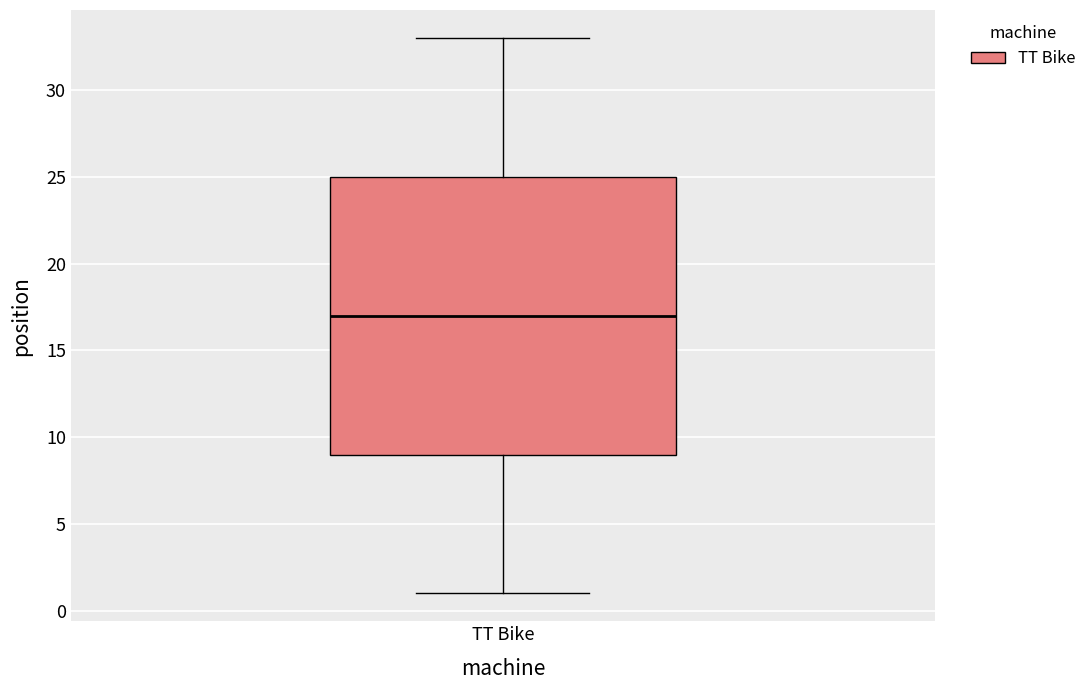

Where does the median line of the box for TT Bike sit on the y-axis? The values are not printed on the chart, so give them approximately, as read against the axis.

17